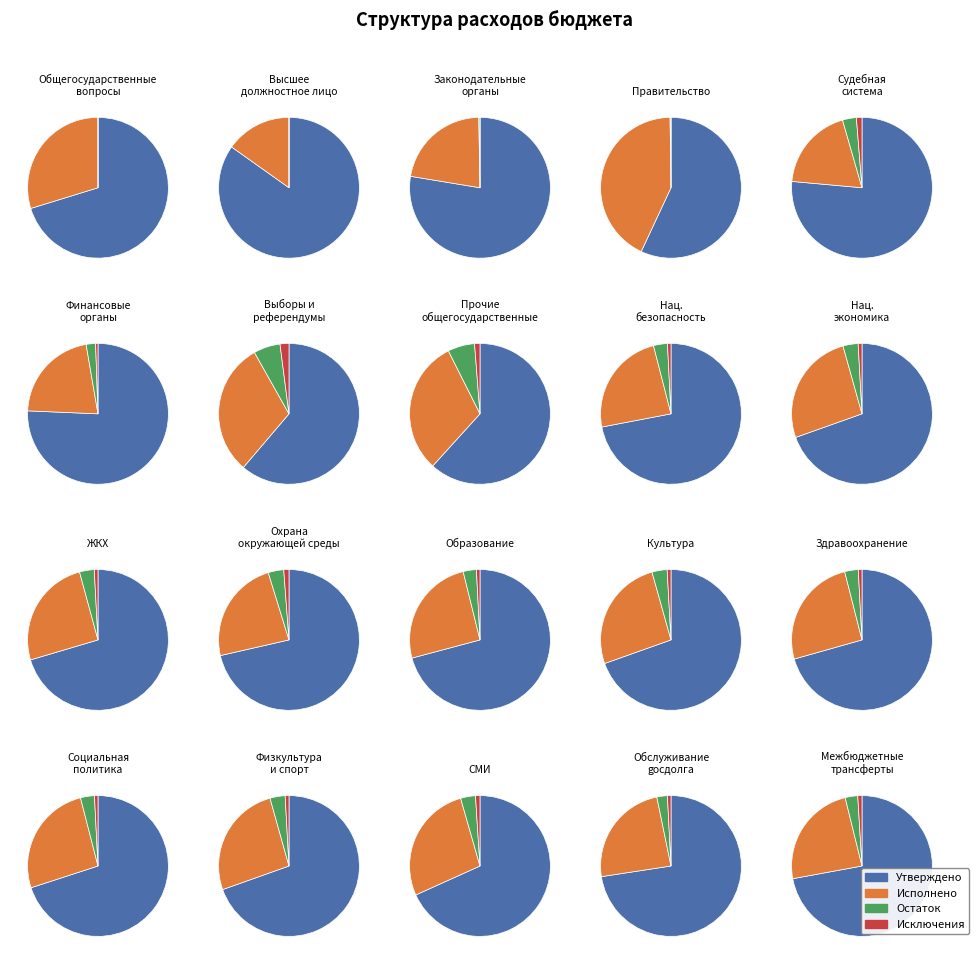

What percentage is the 7 slice, to the nearest percent?

14%